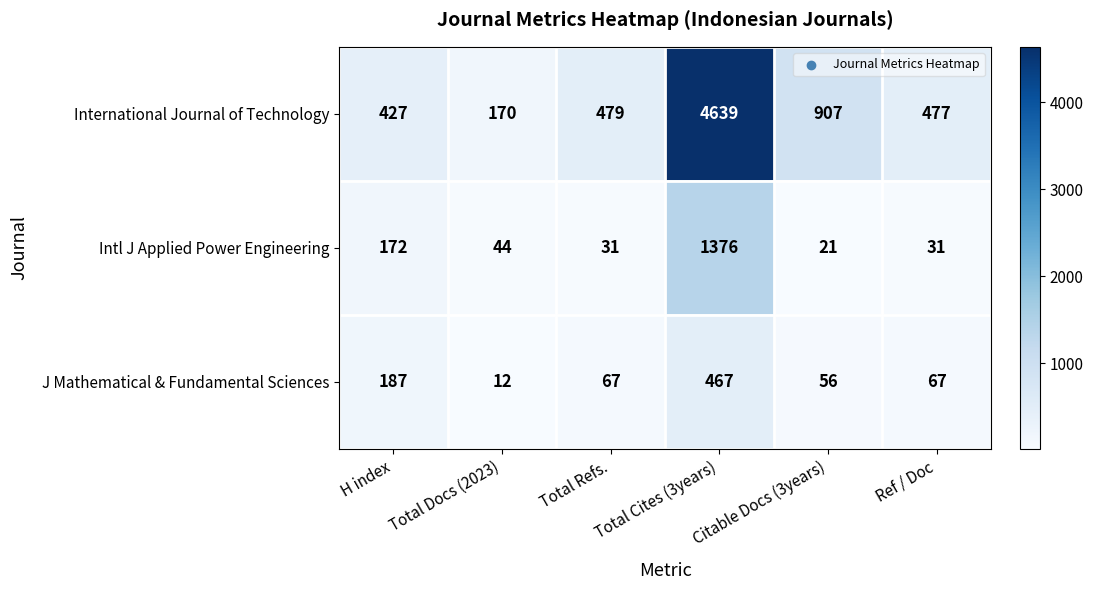

What is the difference between the highest and lowest values at Total Refs.?

448